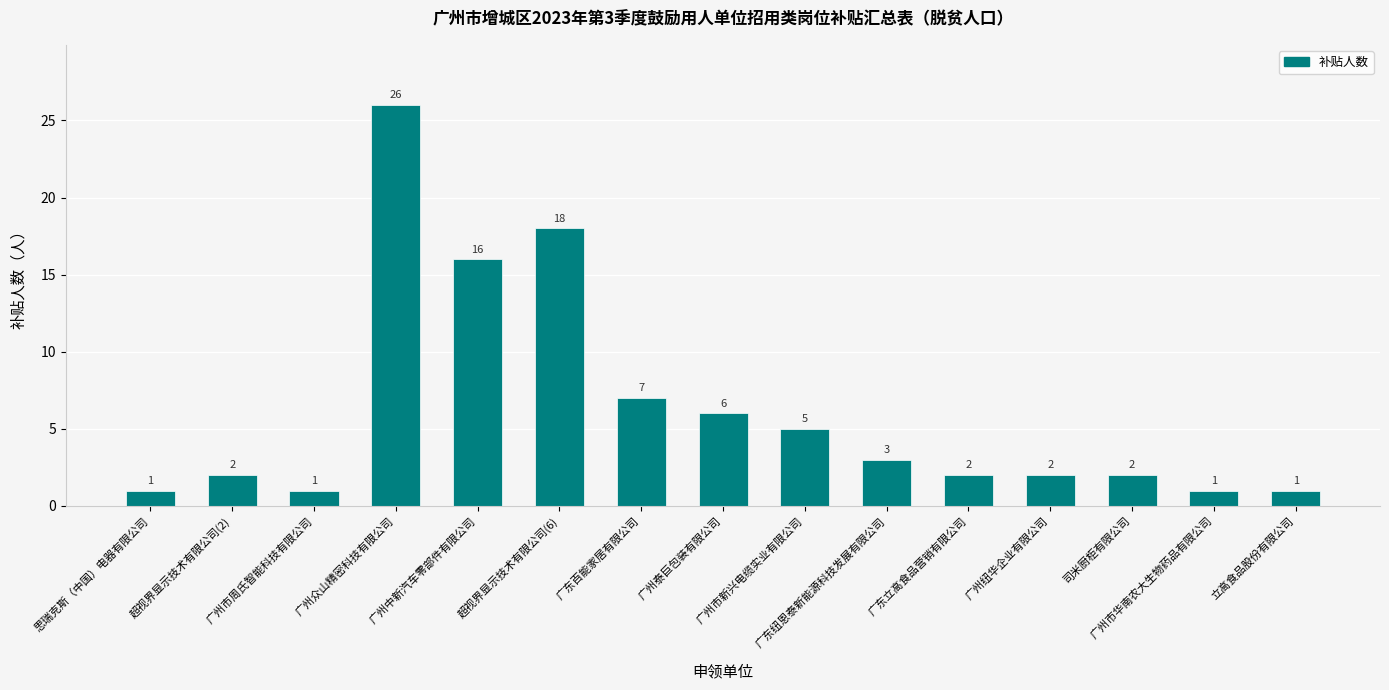

What is the difference between the second highest and second lowest values?

17